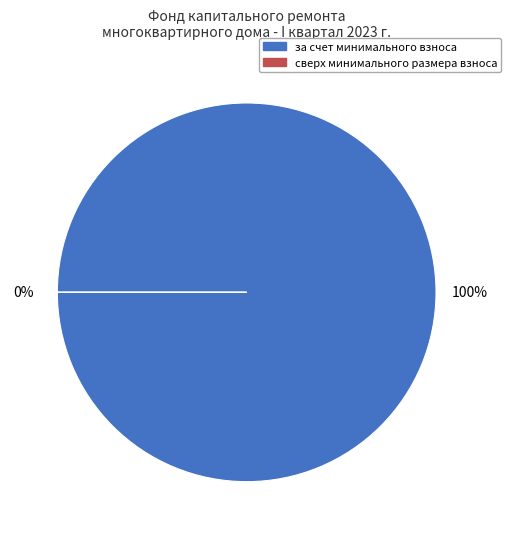

Which slice is the smallest?

сверх минимального размера взноса